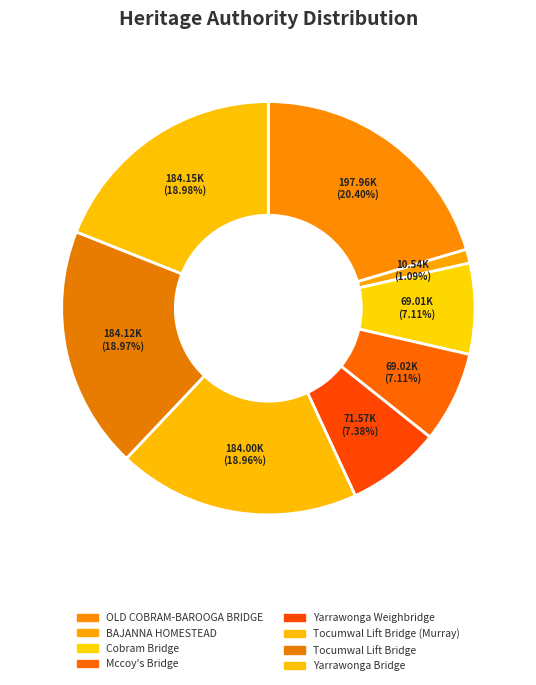

To the nearest percent, what is the difference between the largest and smallest slice percentages?

19%